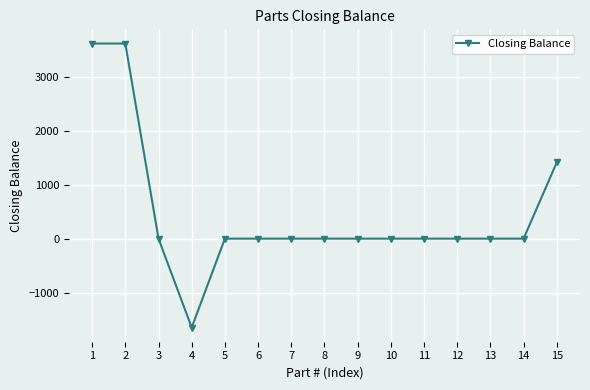

Where does the data first go above 0?

1